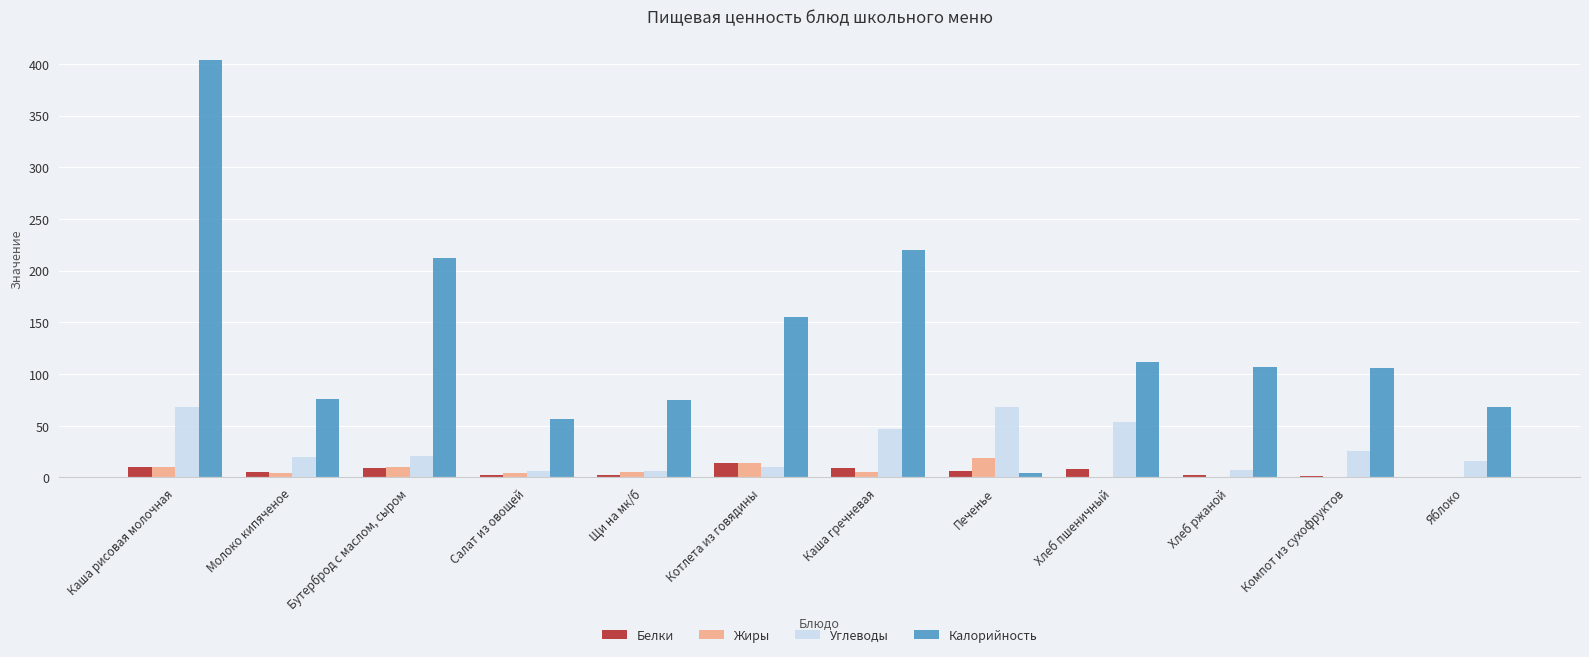

Is the value of Калорийность at Каша гречневая greater than the value of Белки at Хлеб пшеничный?

Yes